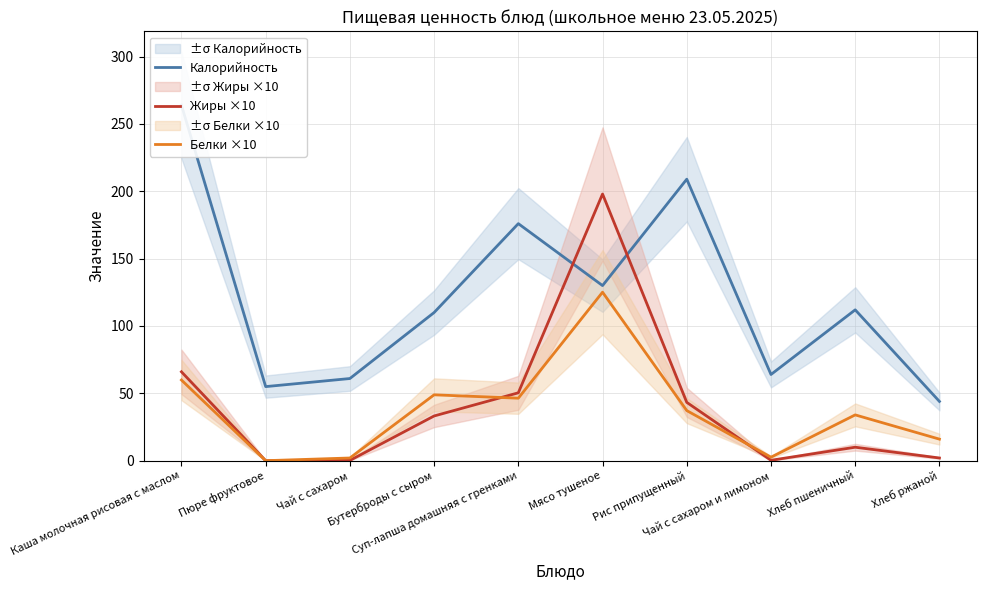

Where is Белки ×10 nearest to the value 62?

Каша молочная рисовая с маслом